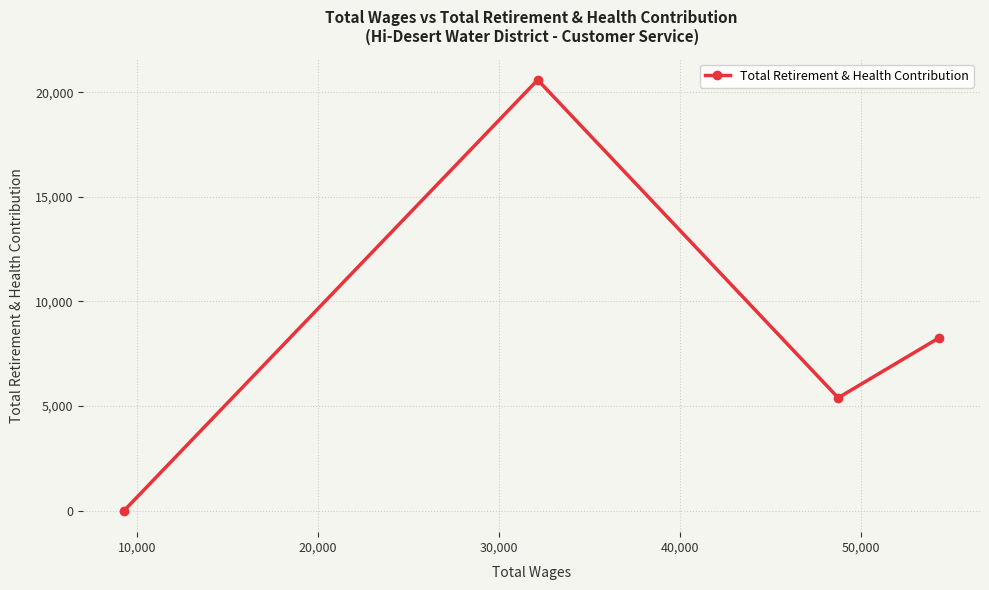

How many values are between 5394 and 20593?

3